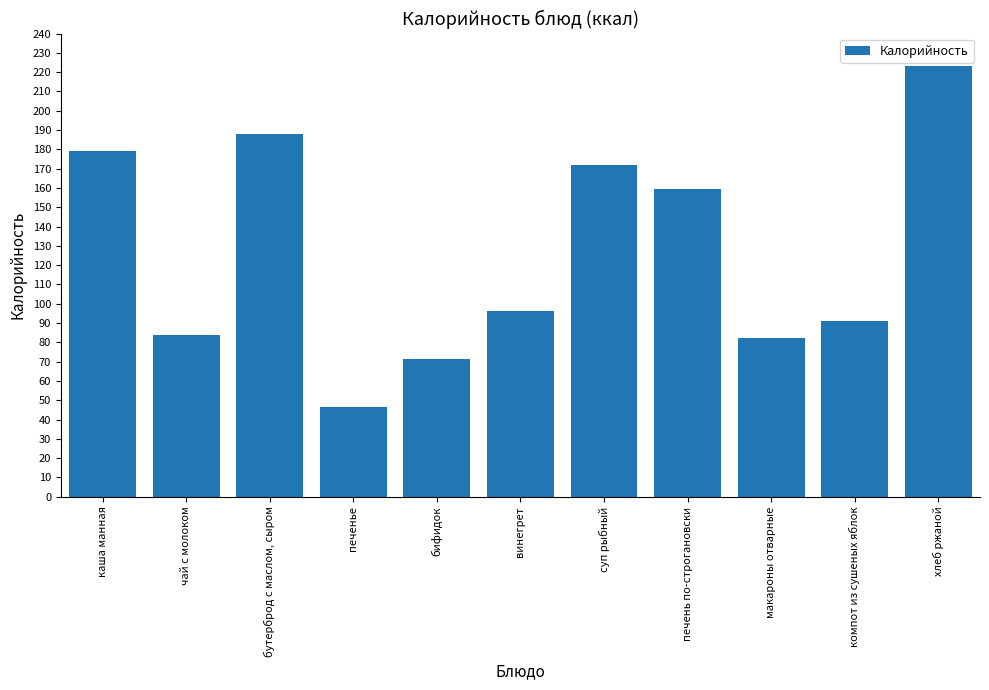

Rank the categories by value from highest to lowest.

хлеб ржаной, бутерброд с маслом, сыром, каша манная, суп рыбный, печень по-строгановски, винегрет, компот из сушеных яблок, чай с молоком, макароны отварные, бифидок, печенье